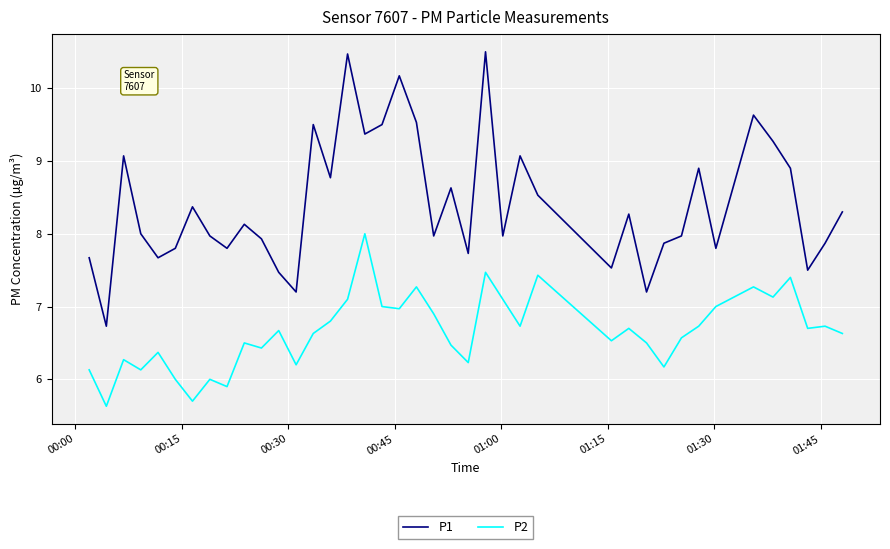

Count the number of categories in the chart.

40